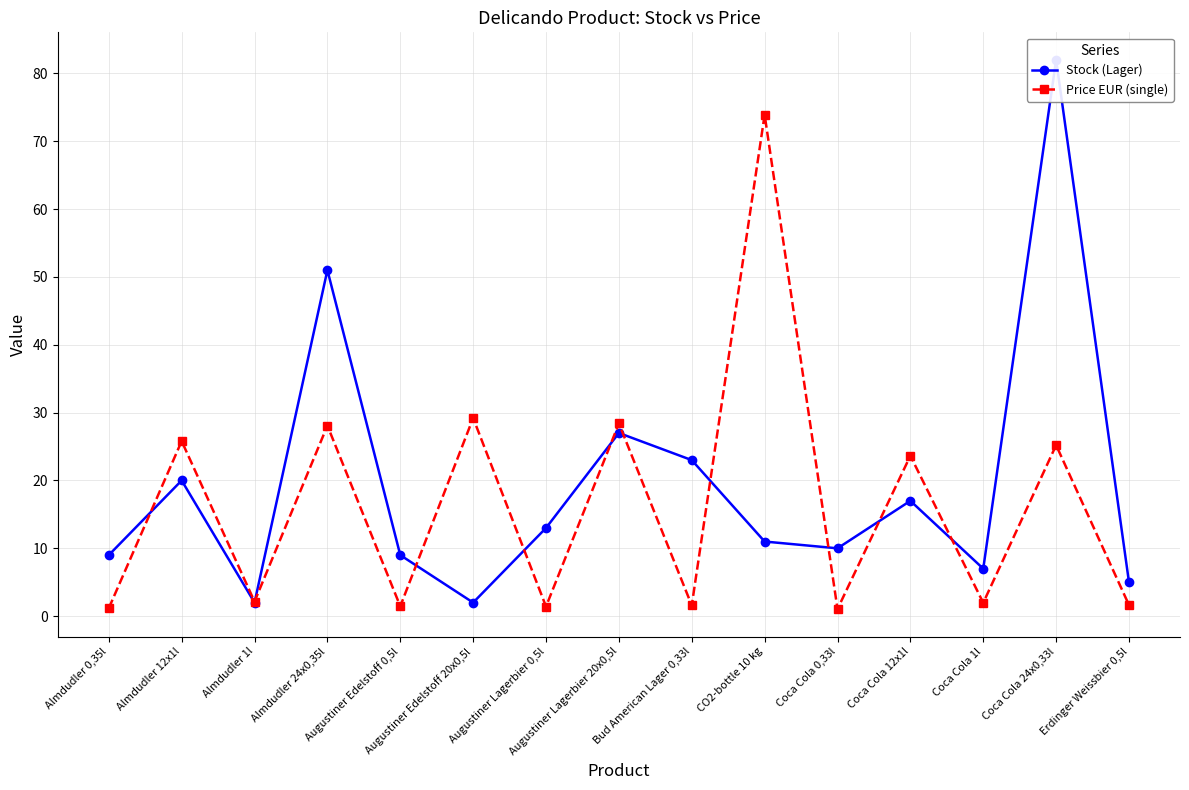

What is the difference between the highest and lowest values at Erdinger Weissbier 0,5l?

3.4